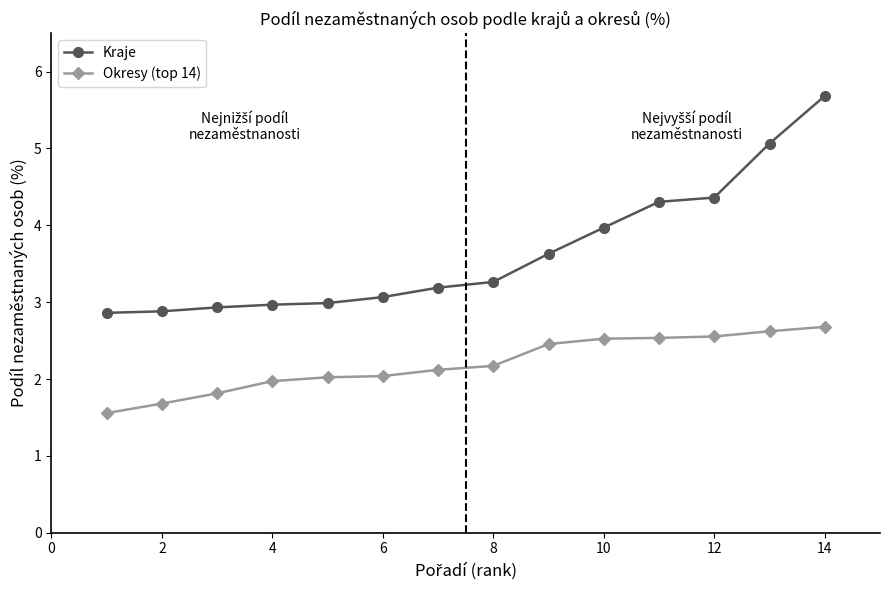

What is the difference between the maximum and second lowest values in the Kraje series?

2.8